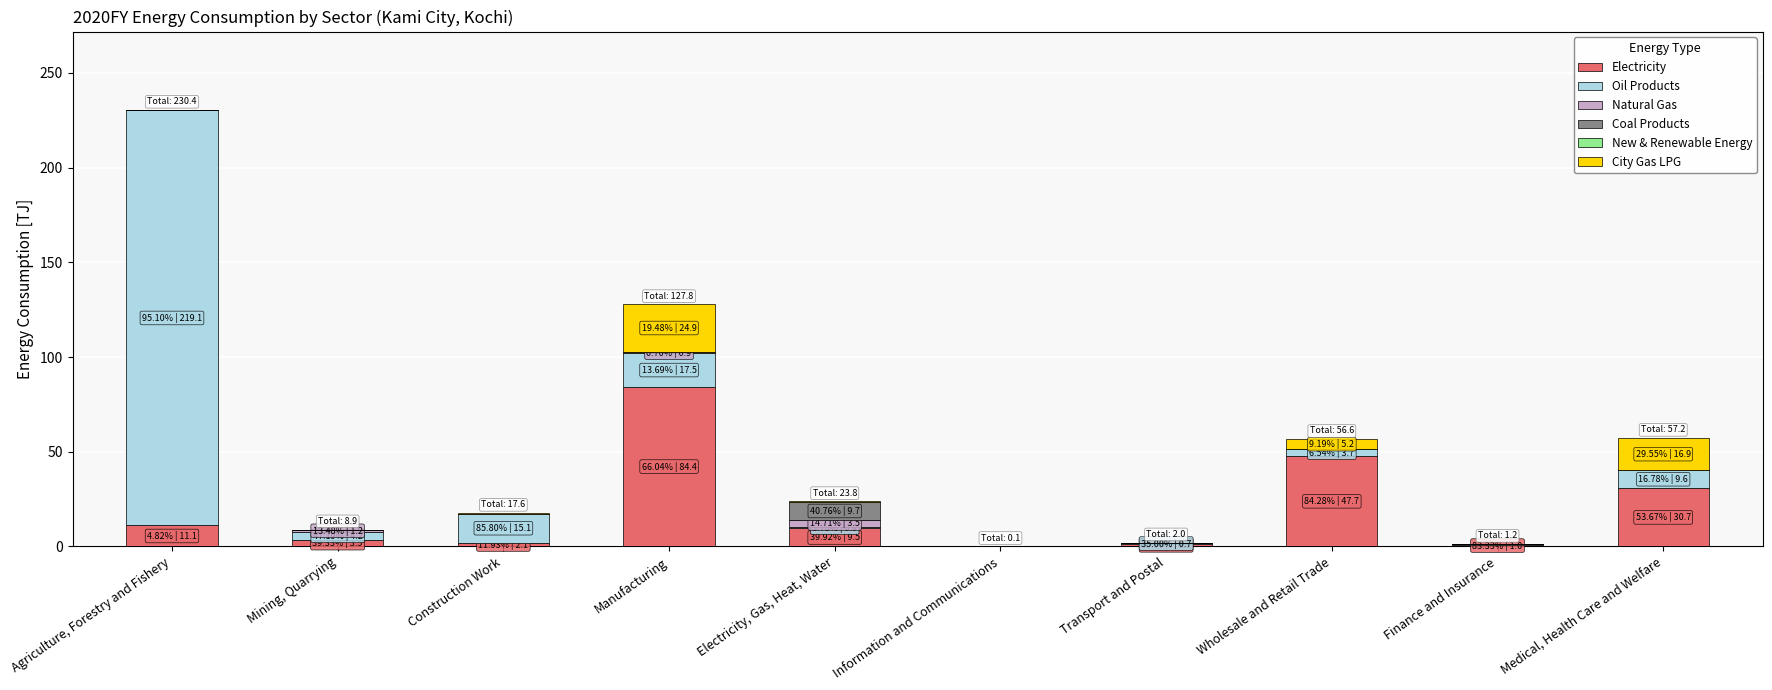

At which label does Electricity reach its peak?

Manufacturing